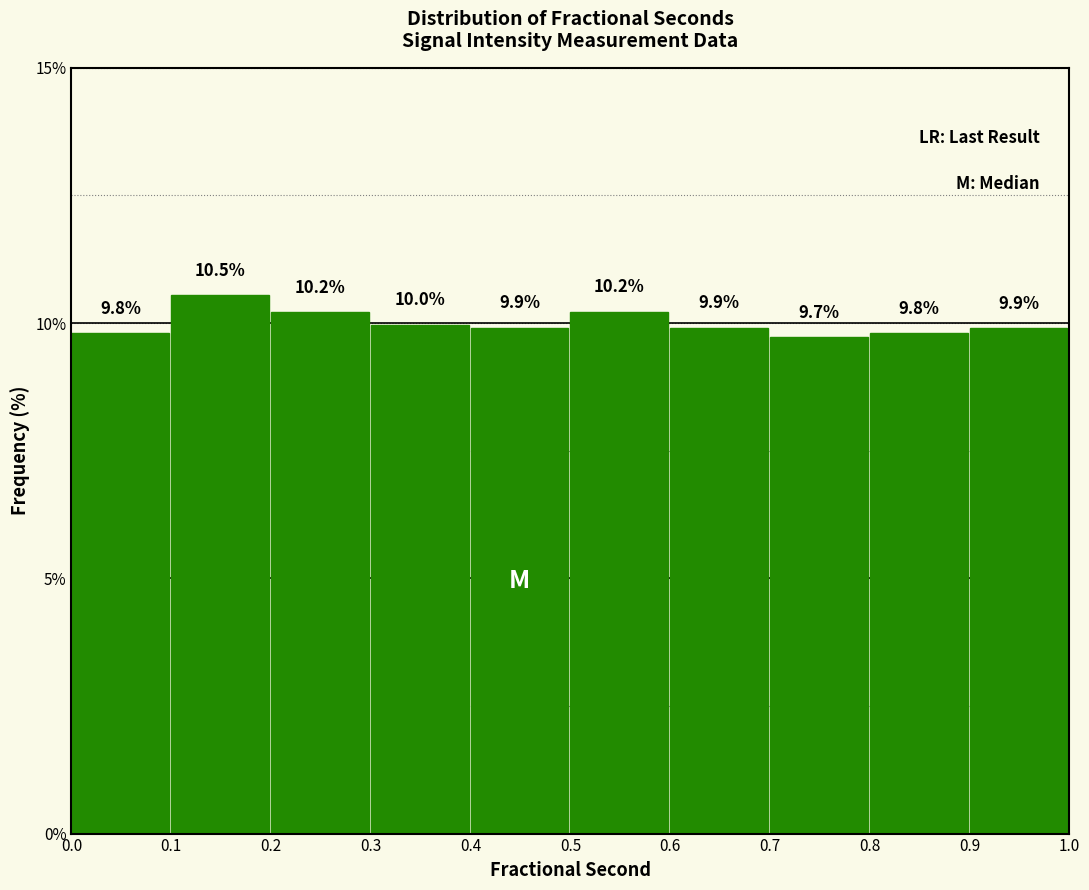

Reading left to right, transcribe this chart: for each bar, give the range it covers on the x-axis and its height.

0.0 to 0.1: 9.8
0.1 to 0.2: 10.5
0.2 to 0.3: 10.2
0.3 to 0.4: 10.0
0.4 to 0.5: 9.9
0.5 to 0.6: 10.2
0.6 to 0.7: 9.9
0.7 to 0.8: 9.7
0.8 to 0.9: 9.8
0.9 to 1.0: 9.9